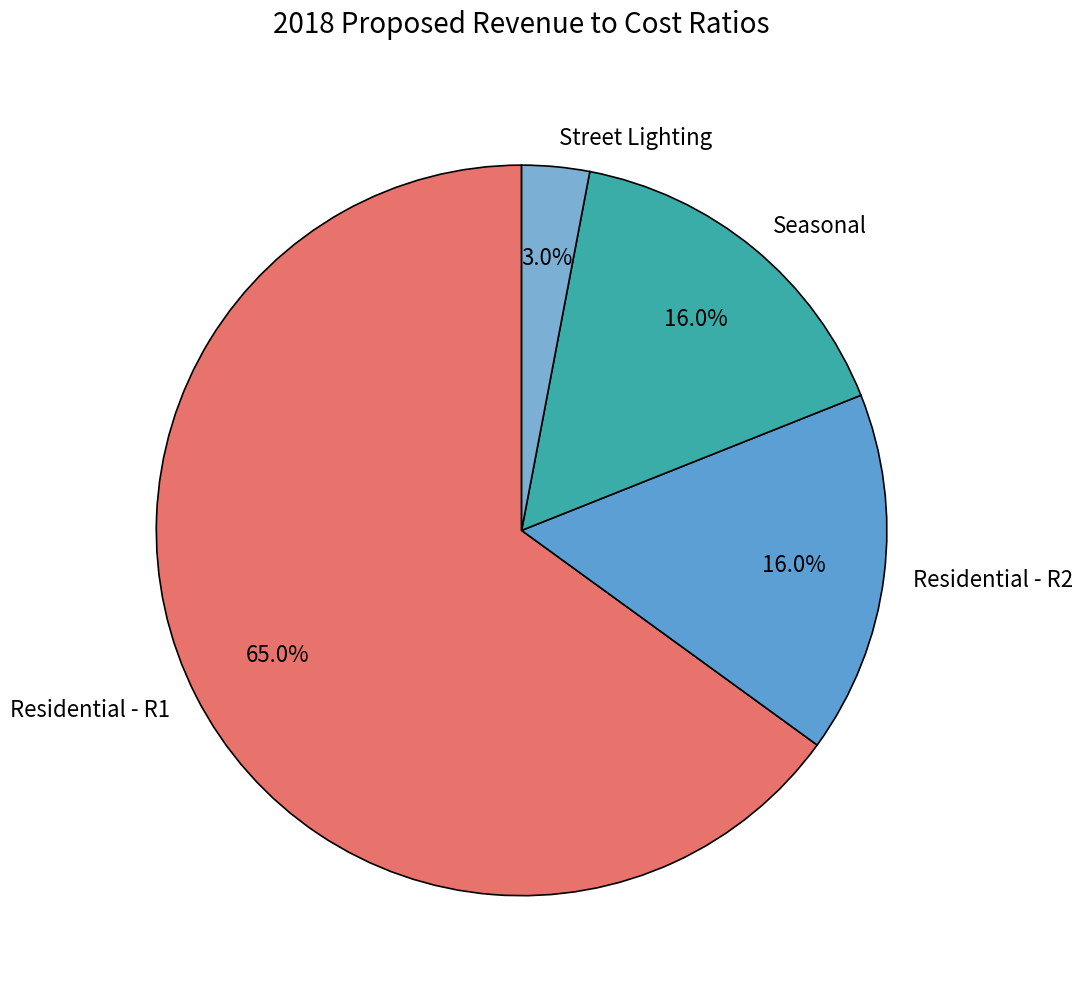

What percentage do Street Lighting and Residential - R1 together represent?

68.0%